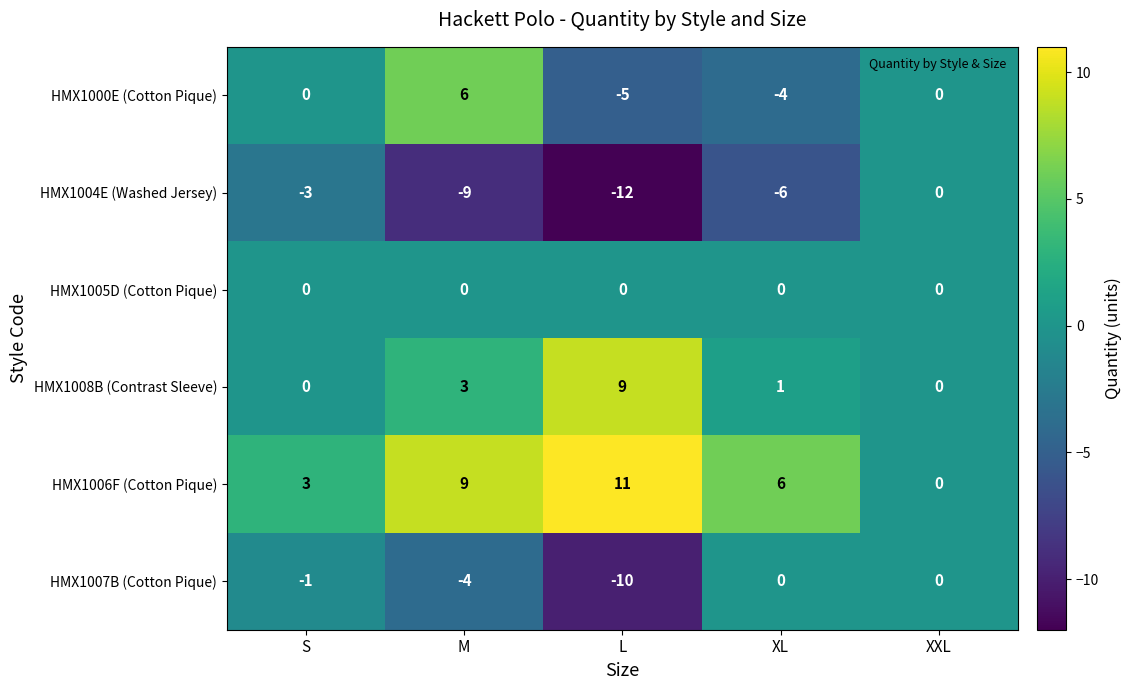

Which series has the widest spread of values?

HMX1004E (Washed Jersey)